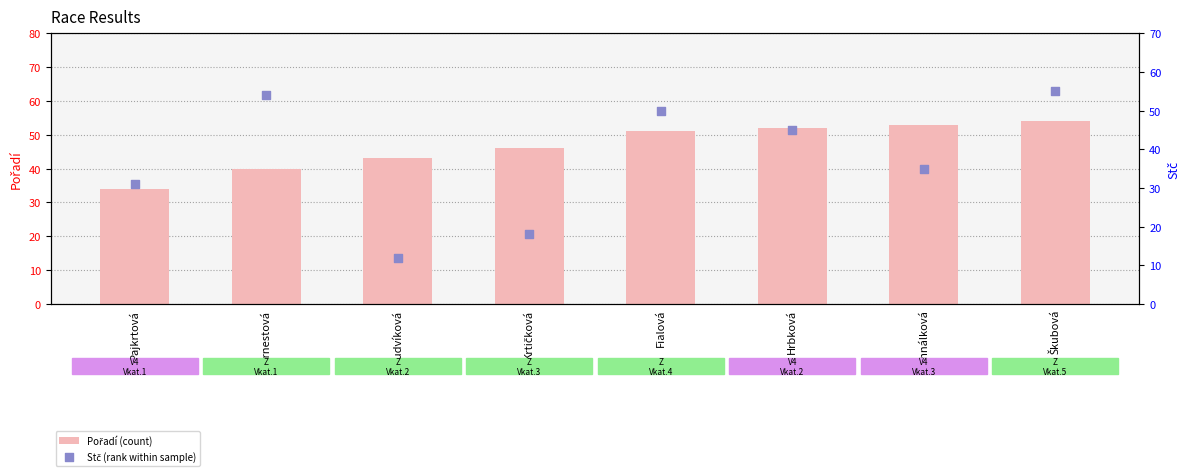

What are all the series names shown in the legend?

Pořadí (count), Stč (rank within sample)